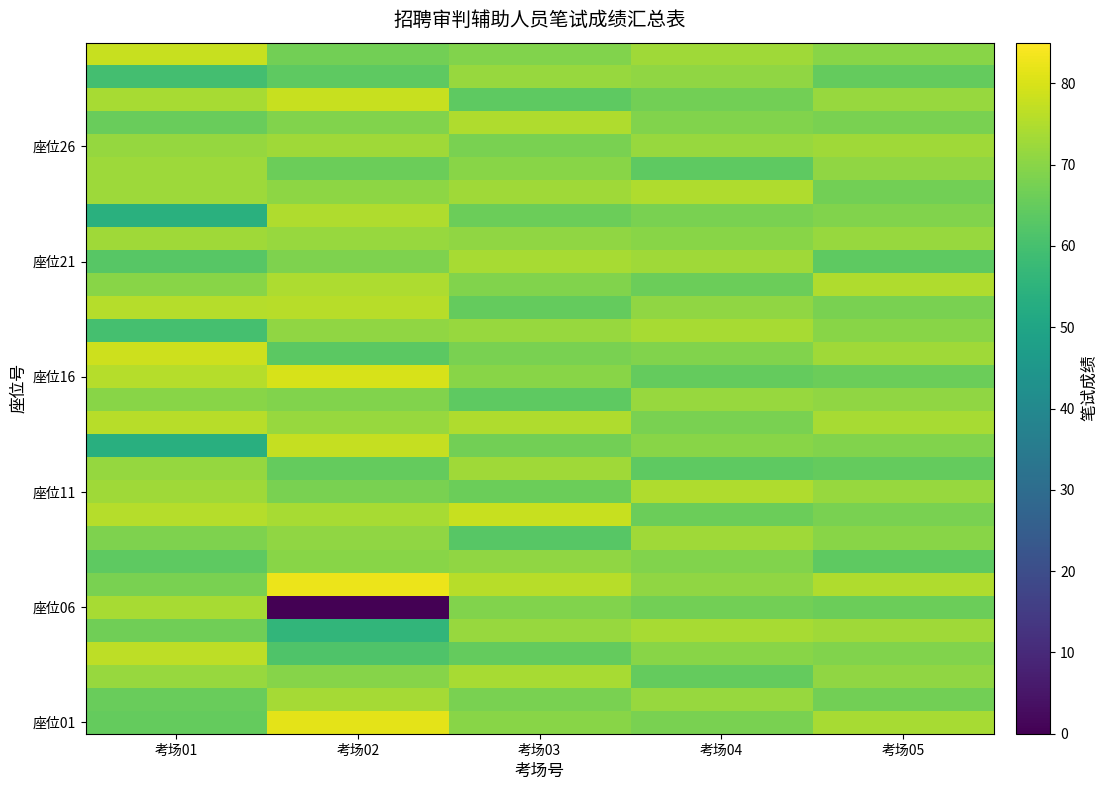

Which has a higher value, 考场04 or 考场01?

考场04